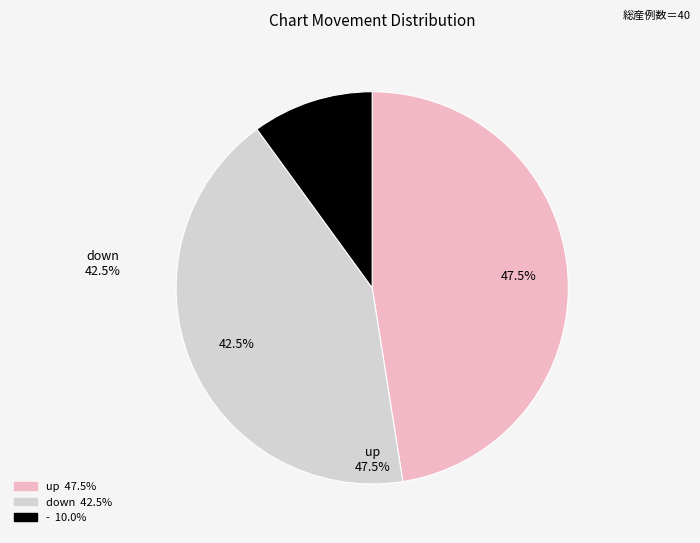

Does any single category account for the majority?

No